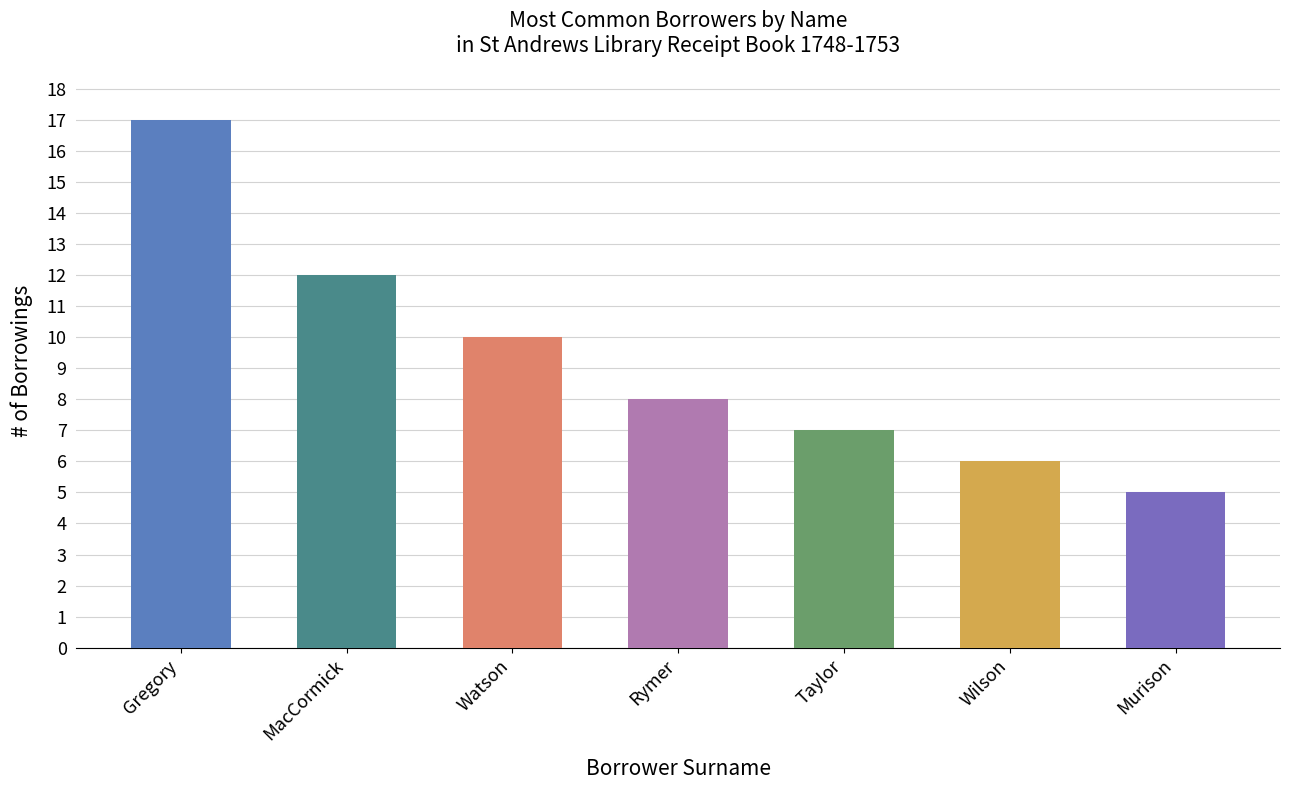

What is the value of the 4th bar from the left?

8